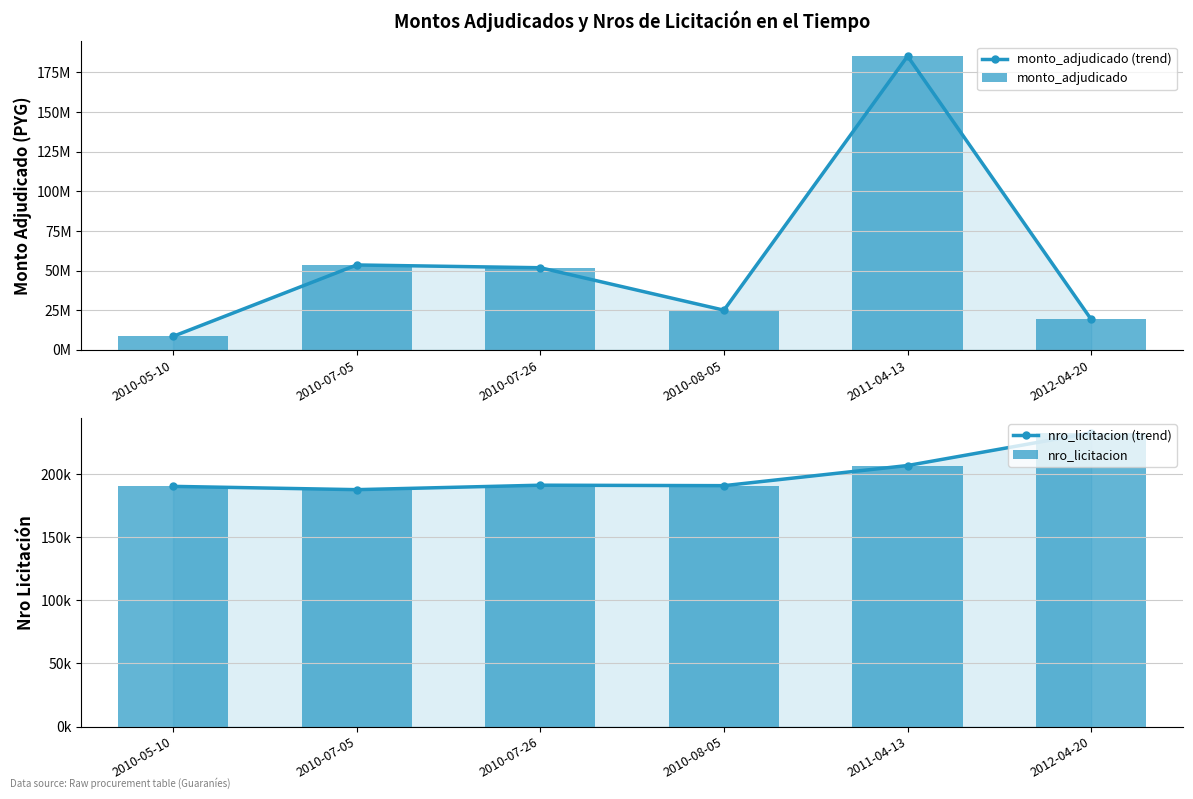

What position from the right is 2010-08-05?

3